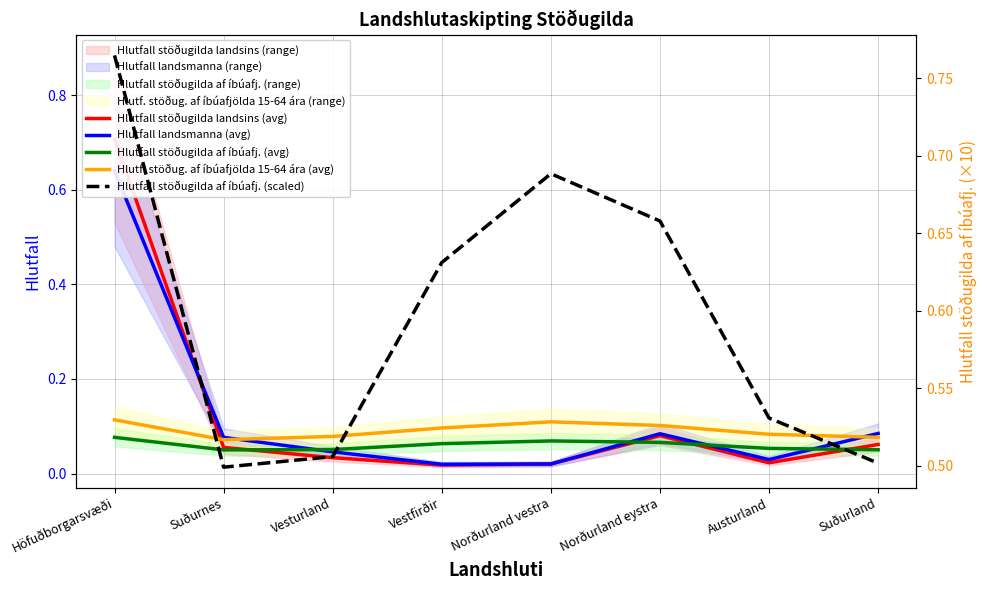

What is the label of the 6th point from the left?

Norðurland eystra